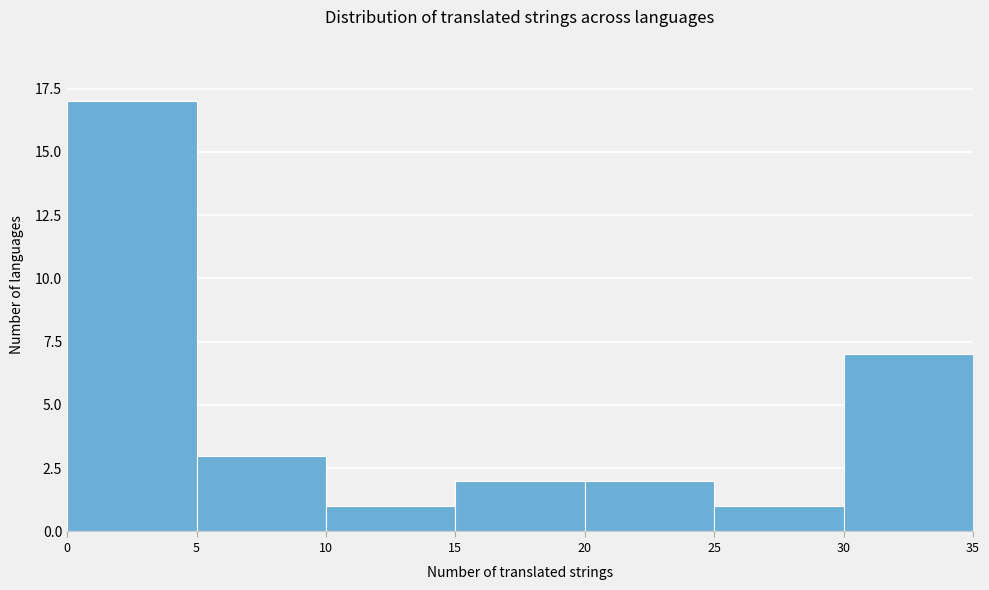

Reading left to right, transcribe this chart: for each bar, give the range it covers on the x-axis and its height. The values are not printed on the chart, so give them approximately, as read against the axis.

0 to 5: 17
5 to 10: 3
10 to 15: 1
15 to 20: 2
20 to 25: 2
25 to 30: 1
30 to 35: 7